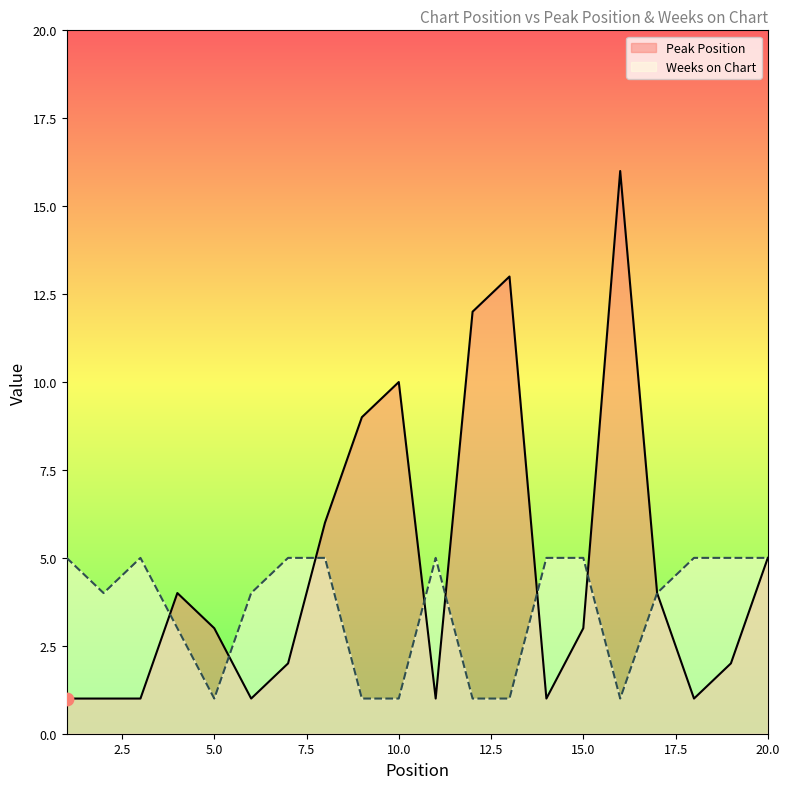

Which series has the largest total across all categories?

Peak Position